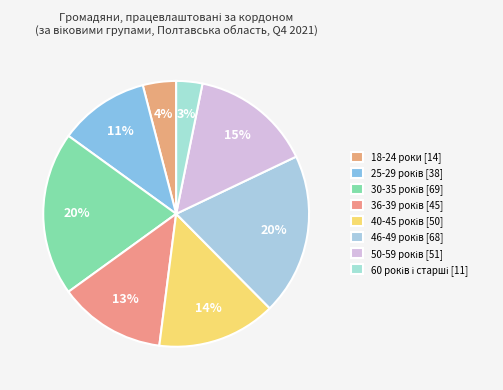

To the nearest percent, what is the combined percentage of 40-45 років and 25-29 років?

25%